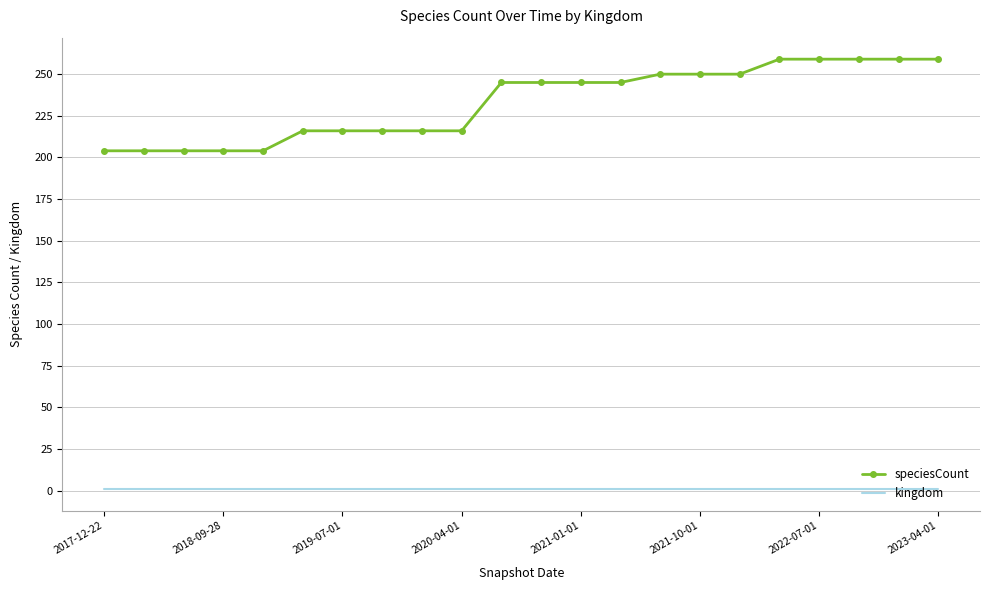

Rank the series by their maximum value, from lowest to highest.

kingdom, speciesCount